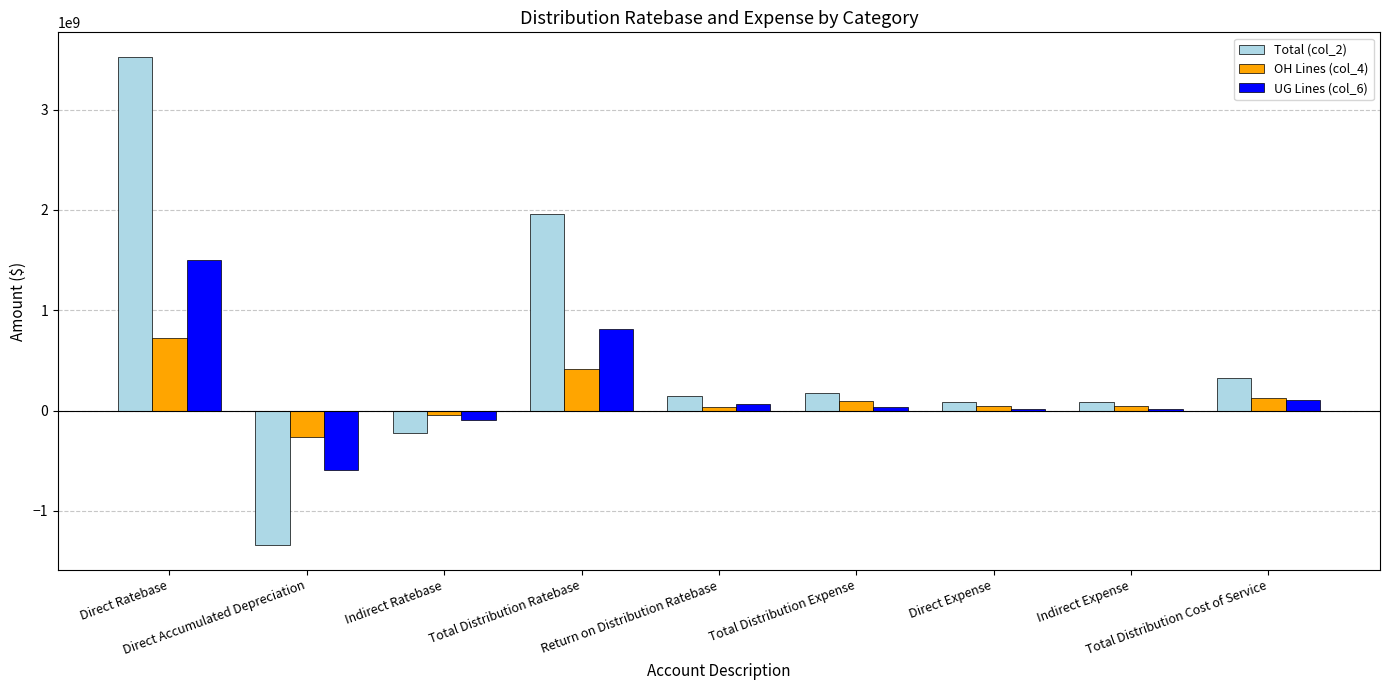

List the series in order of their peak value, lowest first.

OH Lines (col_4), UG Lines (col_6), Total (col_2)